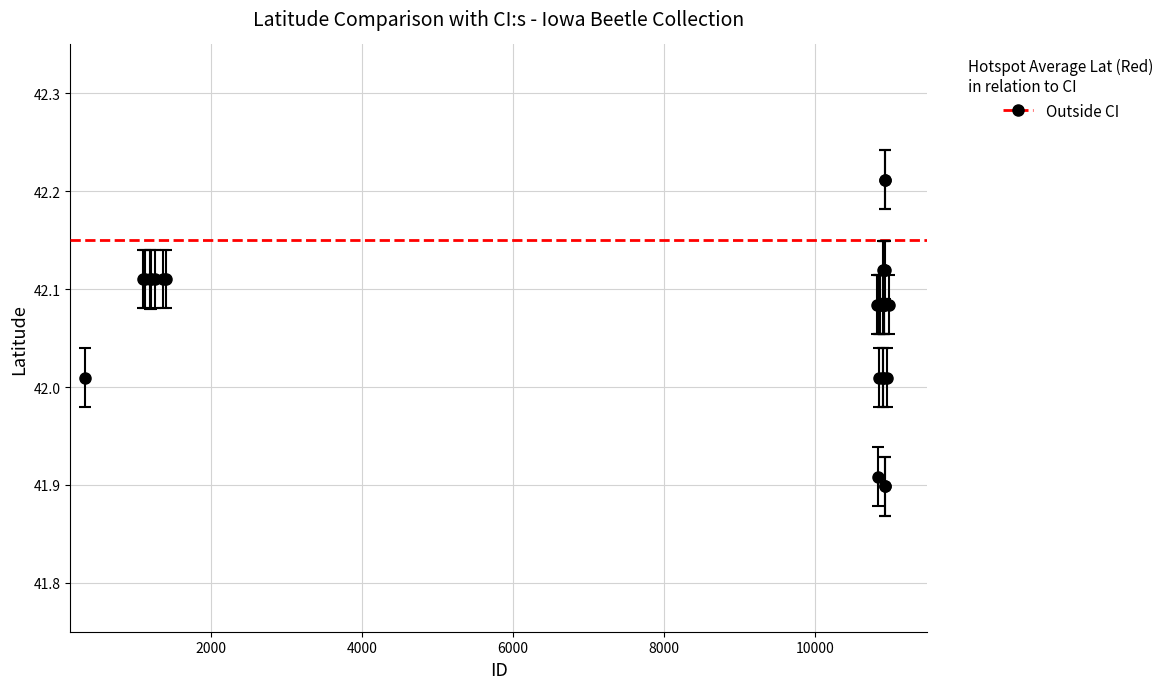

What is the difference between the maximum and minimum values?

0.3